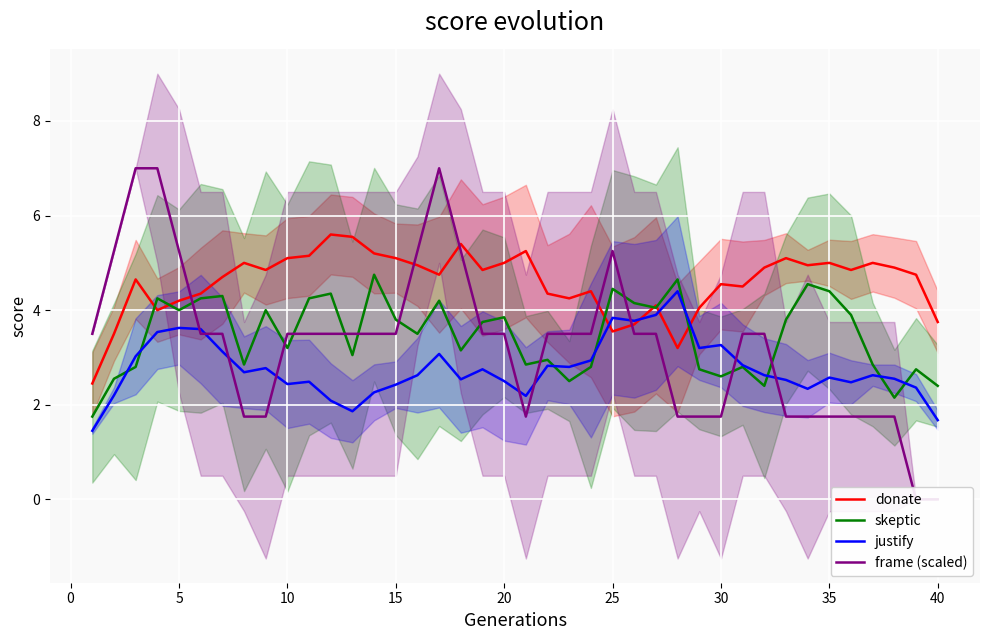

How many intersections are there between frame (scaled) and donate?

5